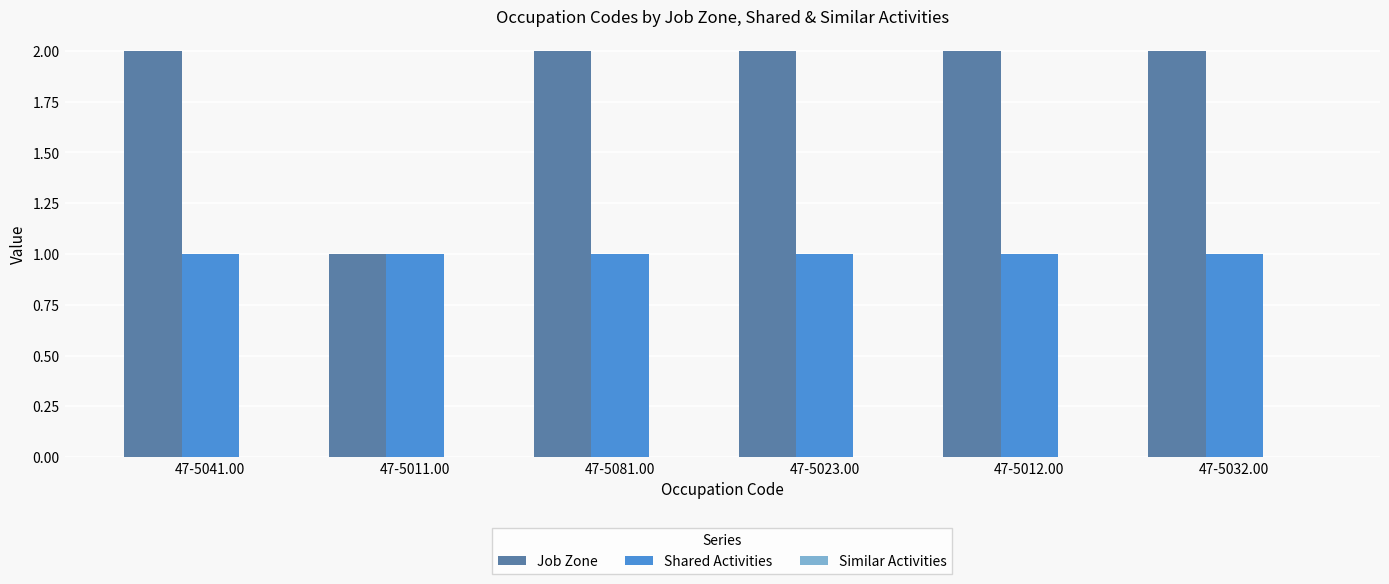

Which series has the largest total across all categories?

Job Zone